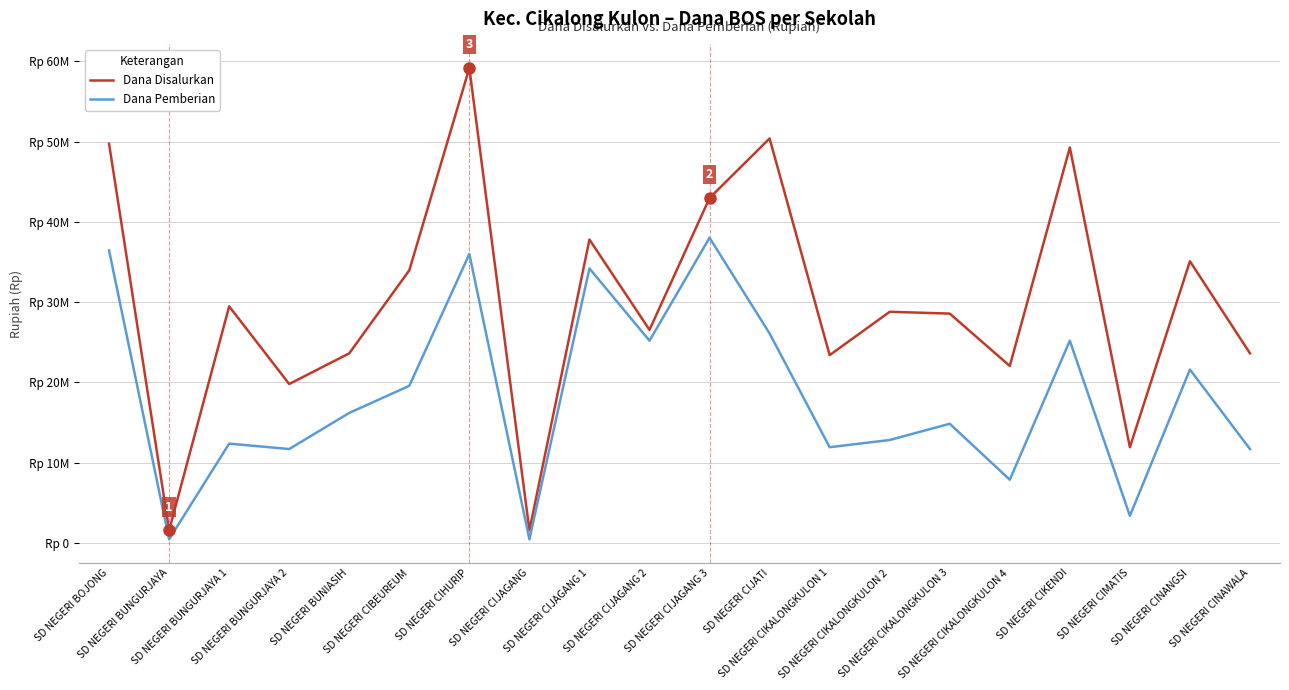

At which label is Dana Pemberian closest to 19237500?

SD NEGERI CIBEUREUM